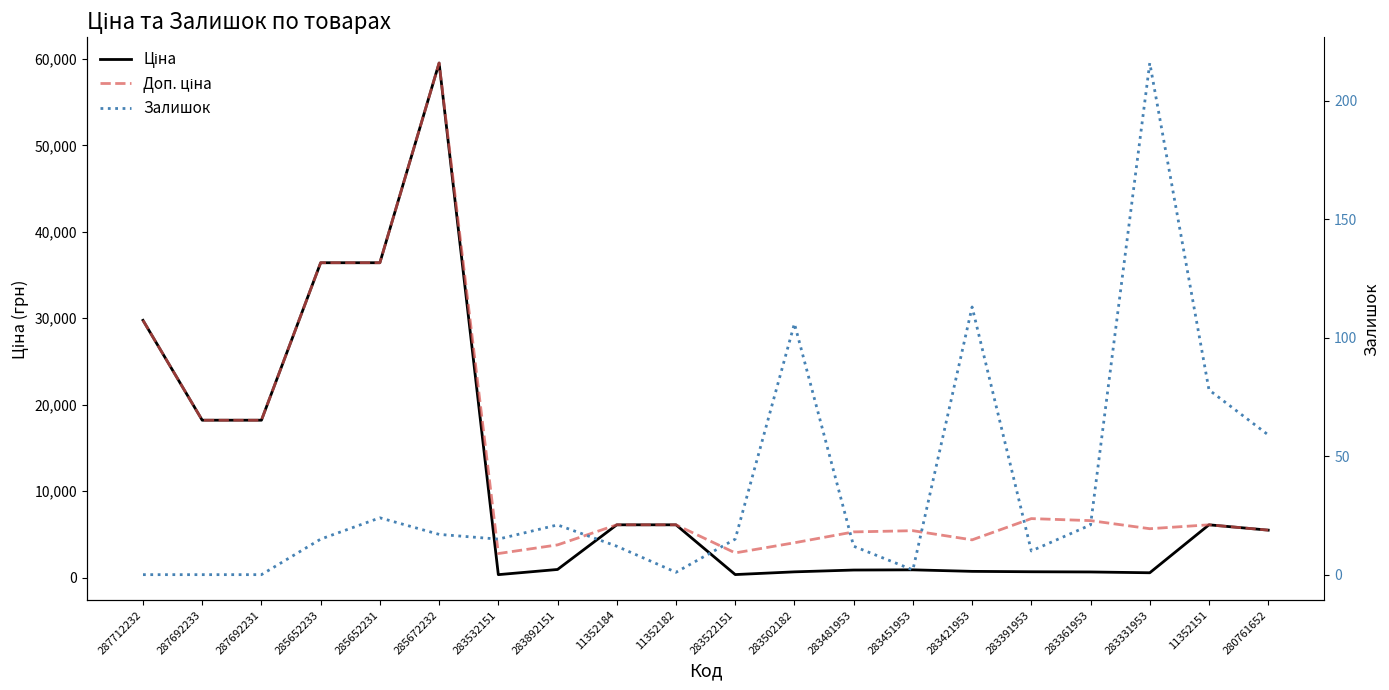

How many values in the Залишок series exceed 15?

9